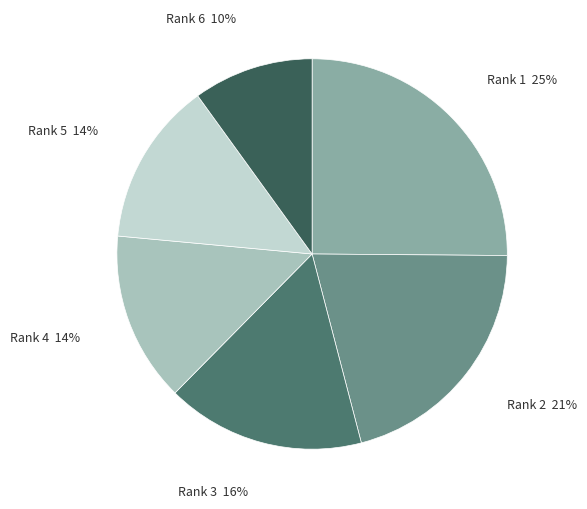

Between Rank 4 and Rank 3, which is larger?

Rank 3